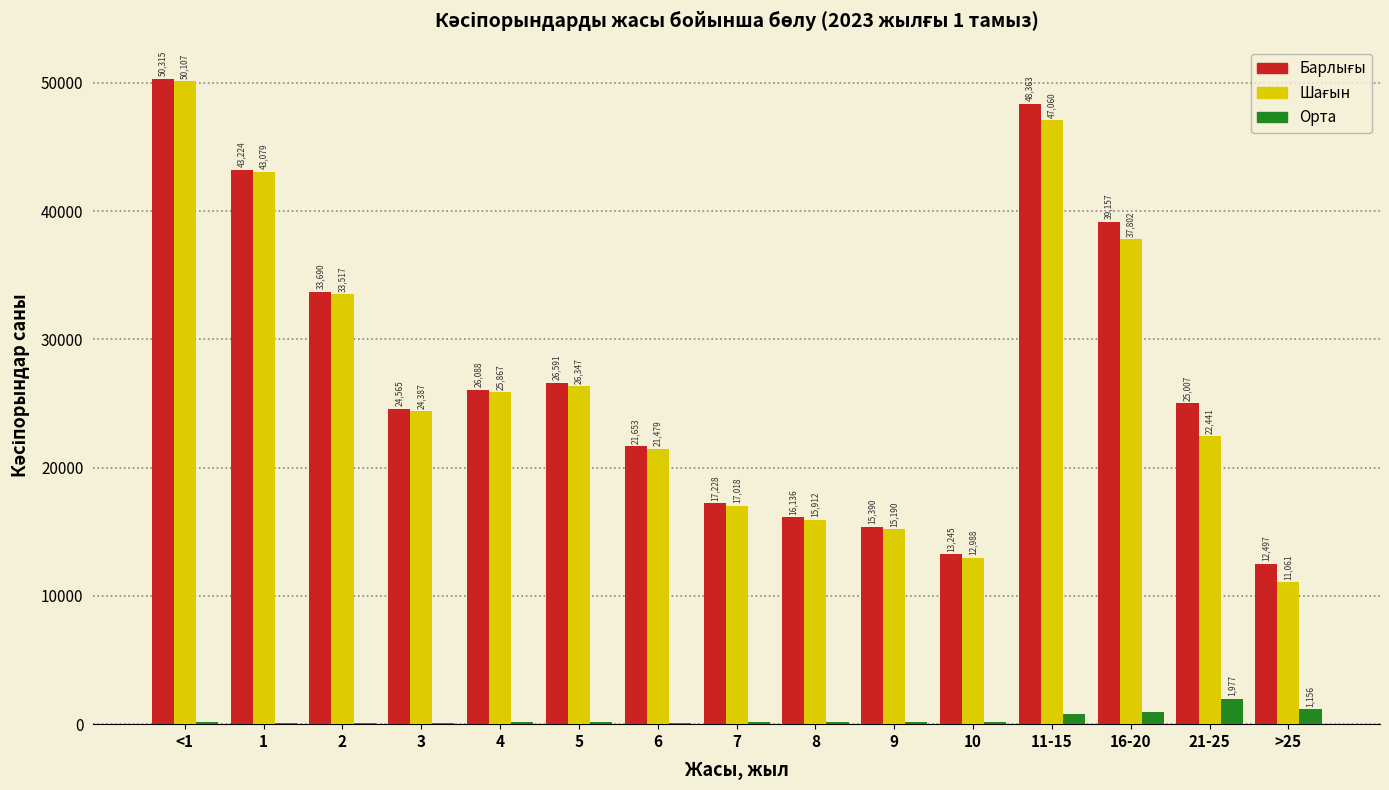

What is the maximum value for Орта?

1977